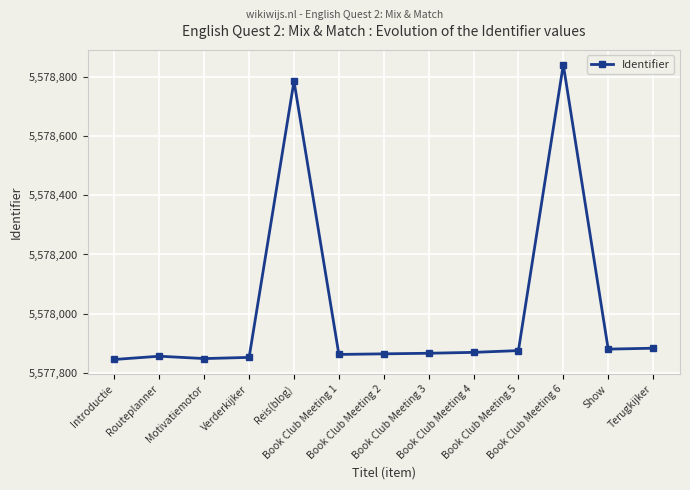

What is the average value?

5578010